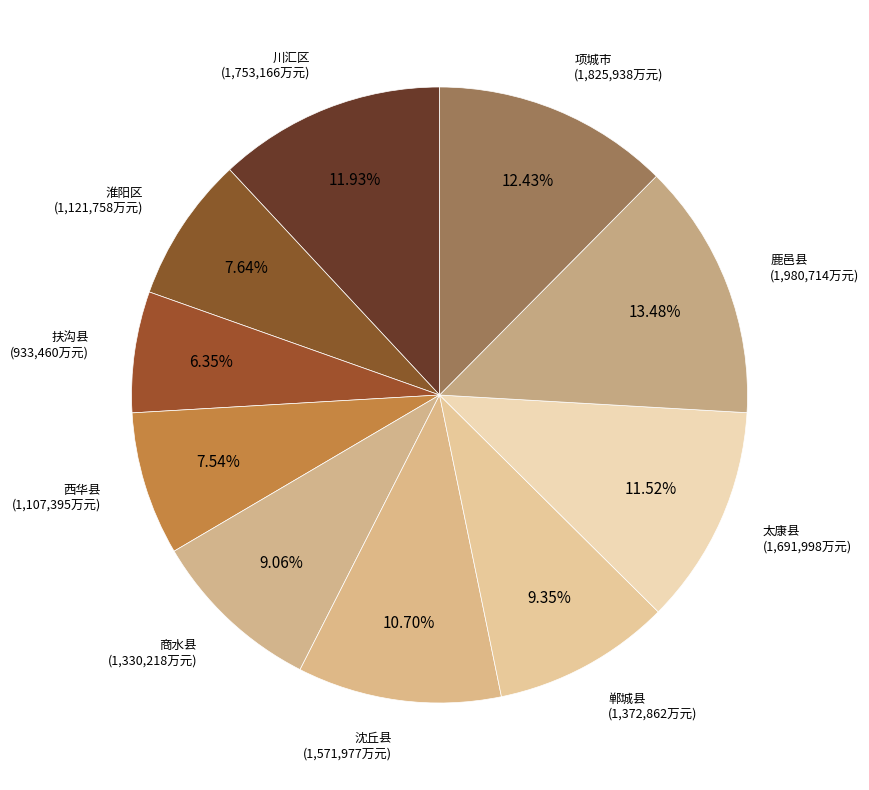

True or false: 沈丘县 accounts for 11% of the total.

True